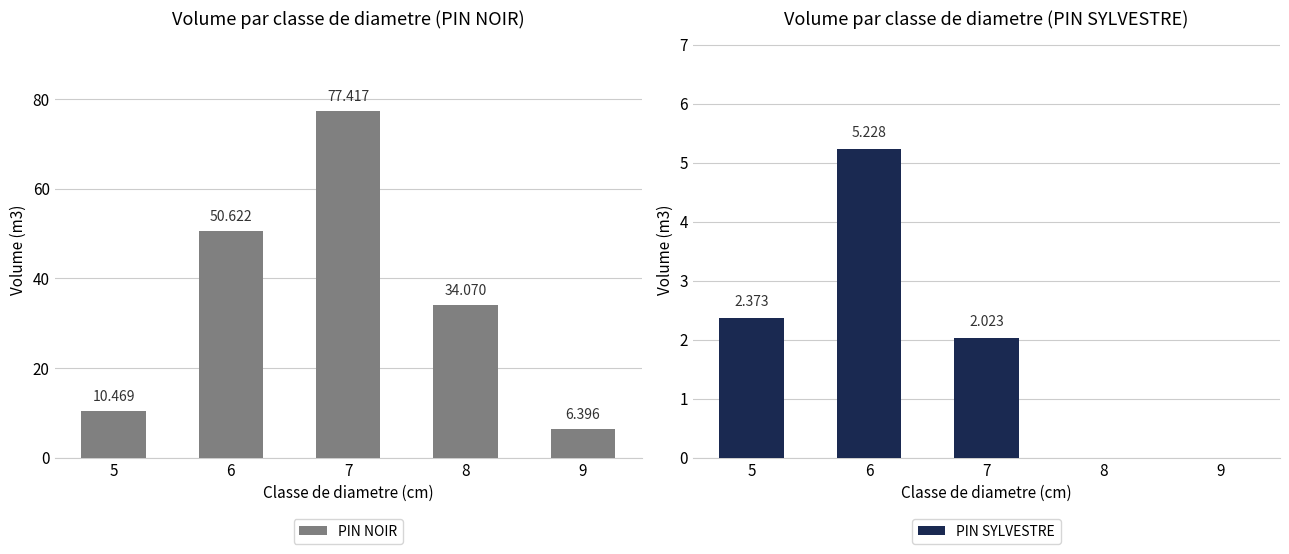

List the series in order of their overall mean, highest first.

PIN NOIR, PIN SYLVESTRE